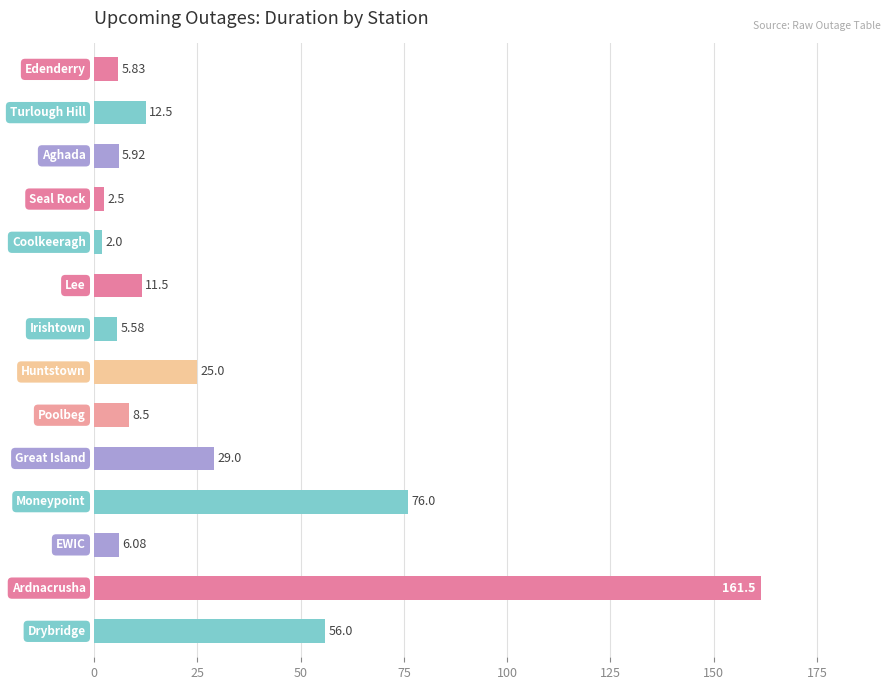

How many values exceed 11?

7